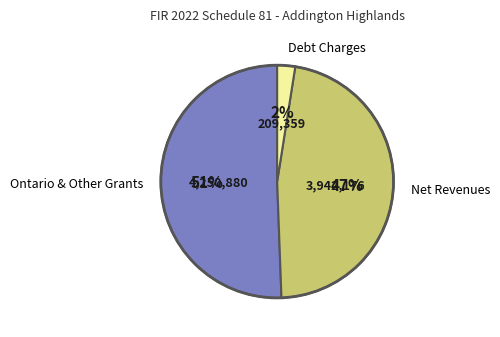

To the nearest percent, what is the average slice percentage?

33%